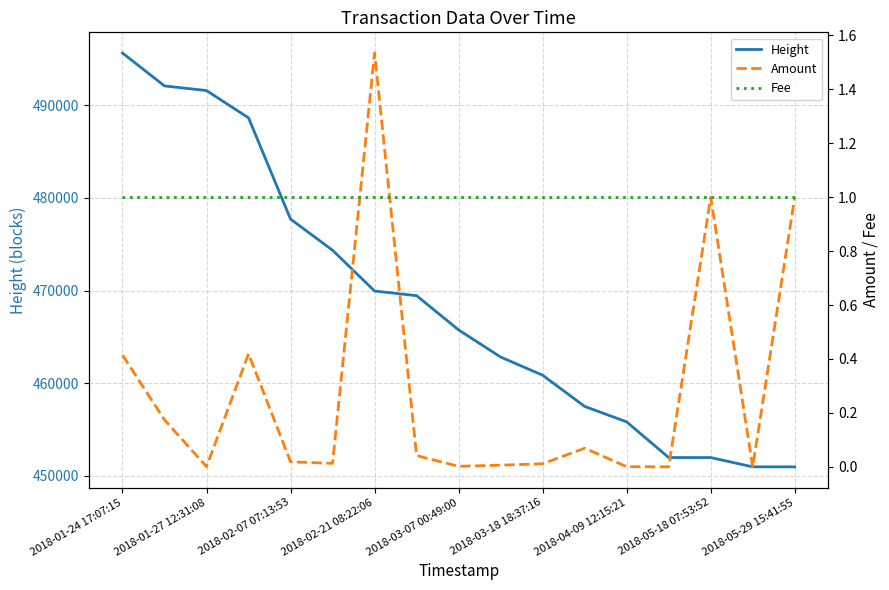

Reading right to left, transcribe all the data shown in this chart.

Height: 450978.0	450981.0	451981.0	451983.0	455836.0	457501.0	460867.0	462831.0	465758.0	469452.0	469953.0	474355.0	477715.0	488640.0	491586.0	492085.0	495636.0
Amount: 1.0	0.0	1.0	0.0	0.0	0.1	0.0	0.0	0.0	0.0	1.5	0.0	0.0	0.4	0.0	0.2	0.4
Fee: 1.0	1.0	1.0	1.0	1.0	1.0	1.0	1.0	1.0	1.0	1.0	1.0	1.0	1.0	1.0	1.0	1.0